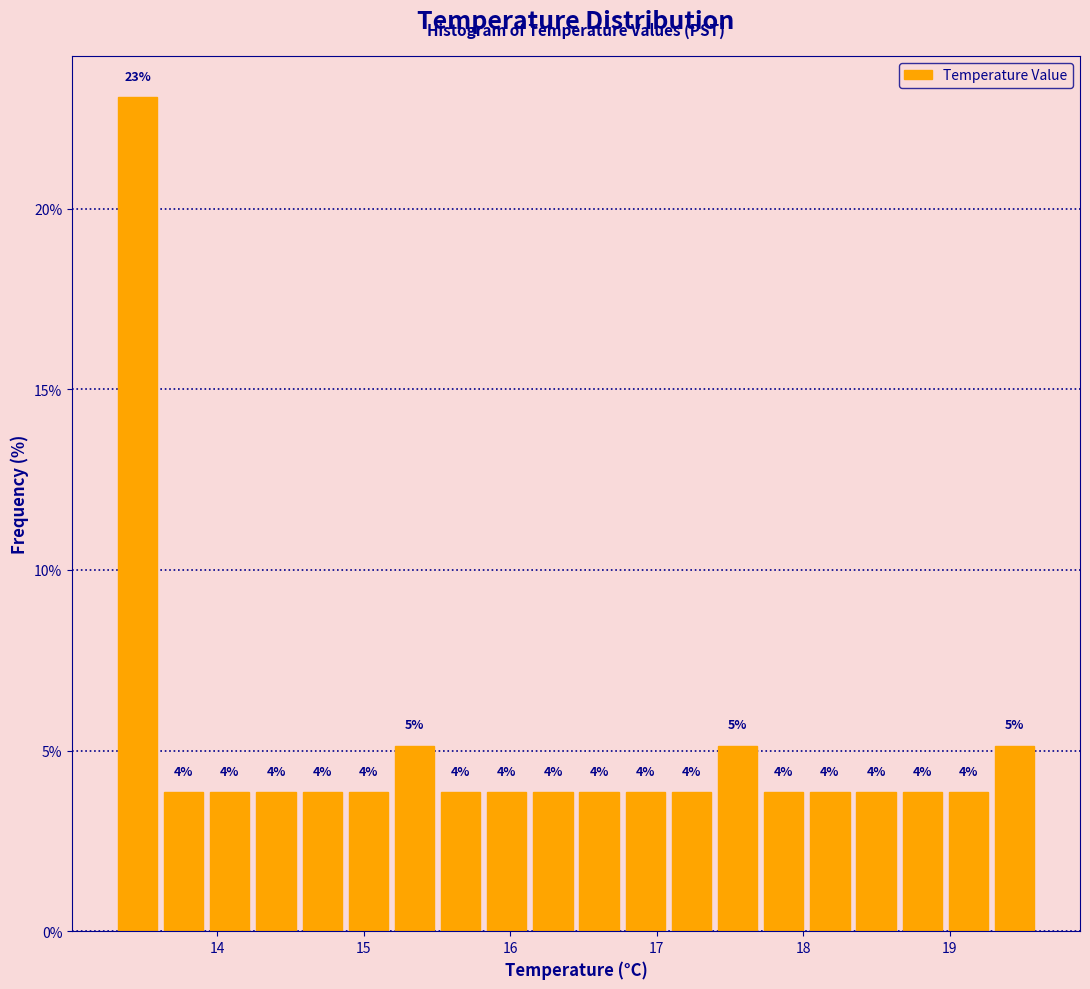

Around what value on the x-axis is the tallest bar? Give the approximate position of its centre, as read against the axis.

13.5